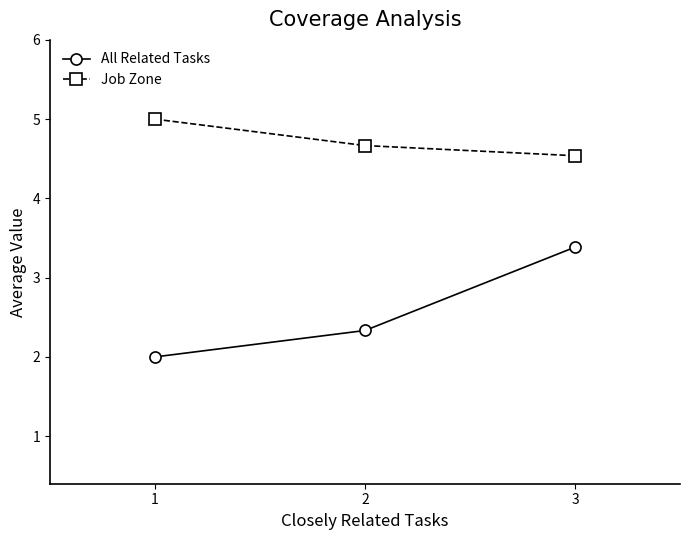

Which series changed the most between 2 and 3?

All Related Tasks